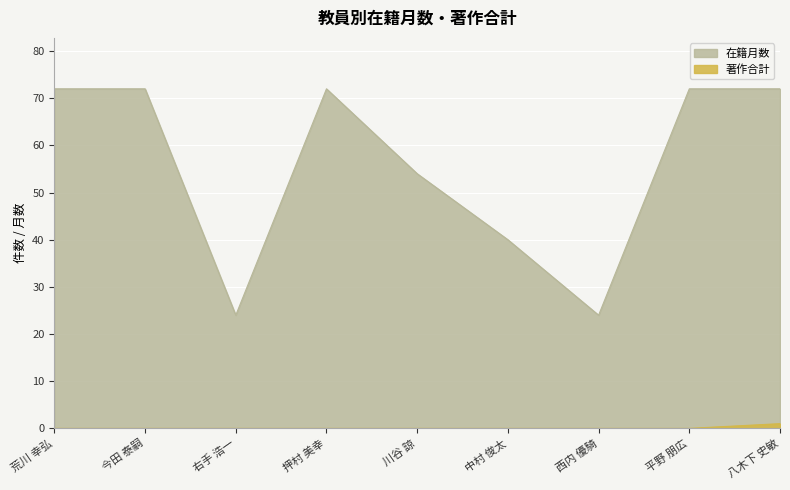

Reading left to right, transcribe all the data shown in this chart.

在籍月数: 72	72	24	72	54	40	24	72	72
著作合計: 0	0	0	0	0	0	0	0	1